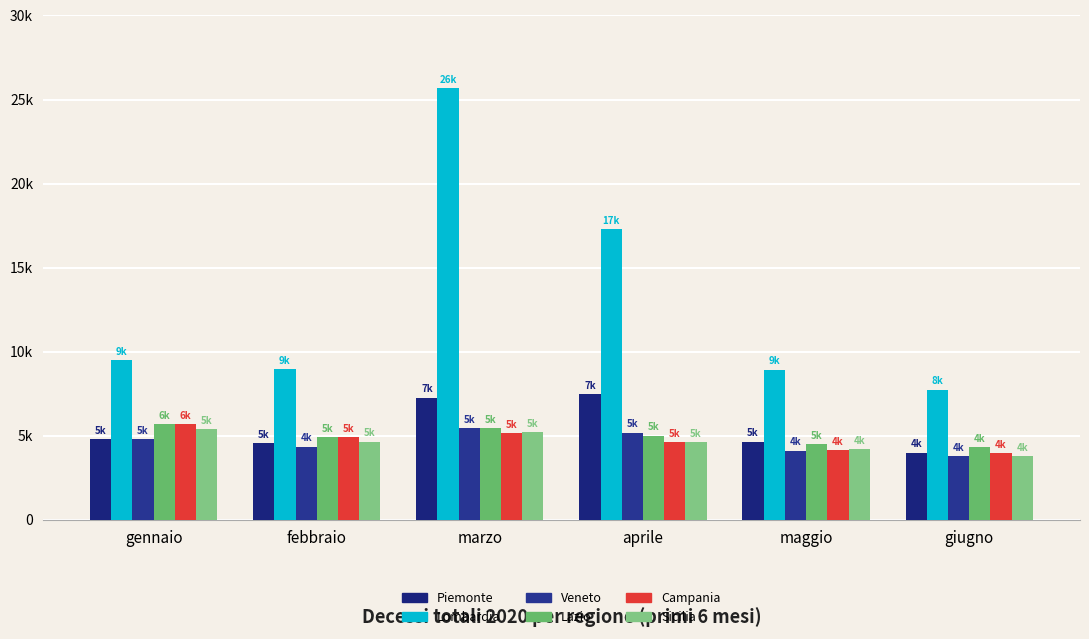

What position from the right is giugno?

1